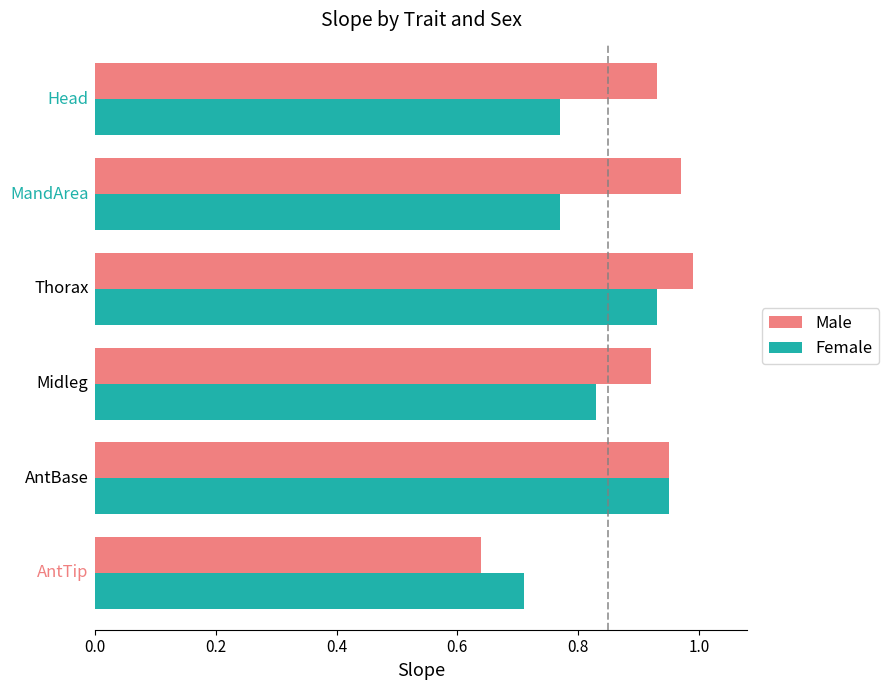

Which series has the largest total across all categories?

Male